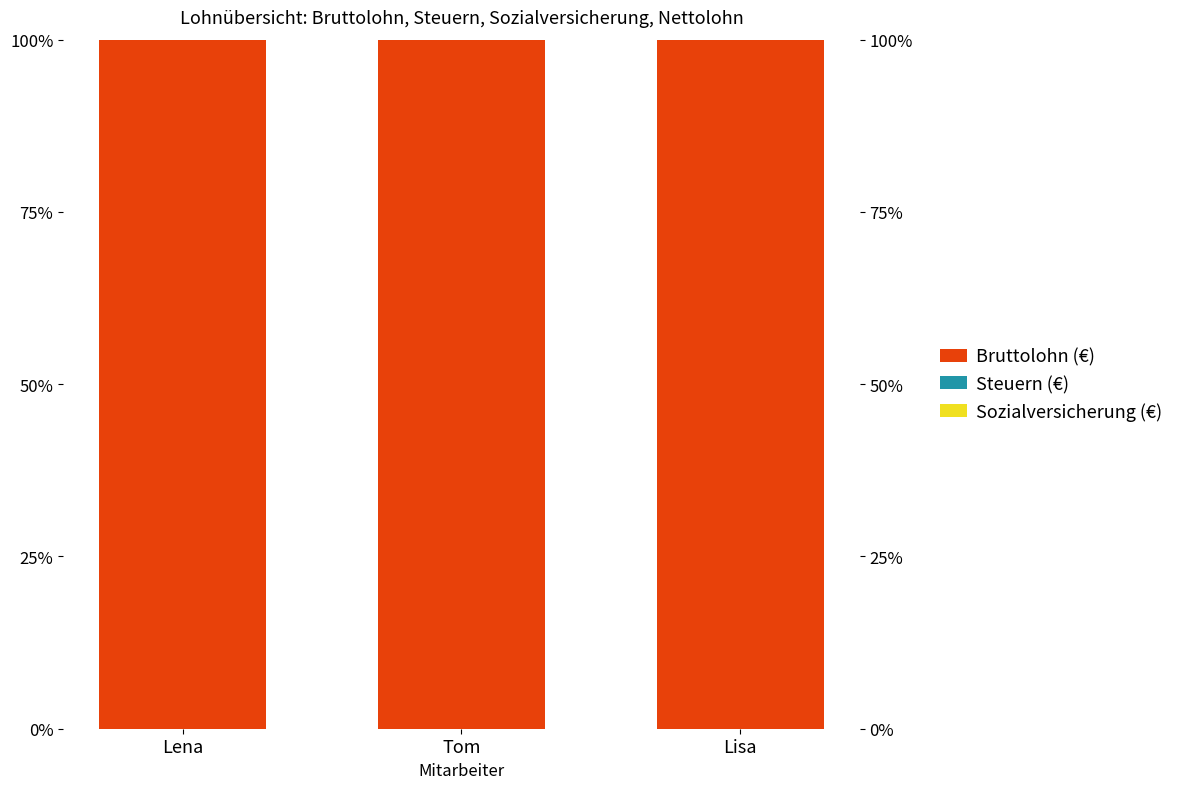

What is the total value across all series at Lena?

100